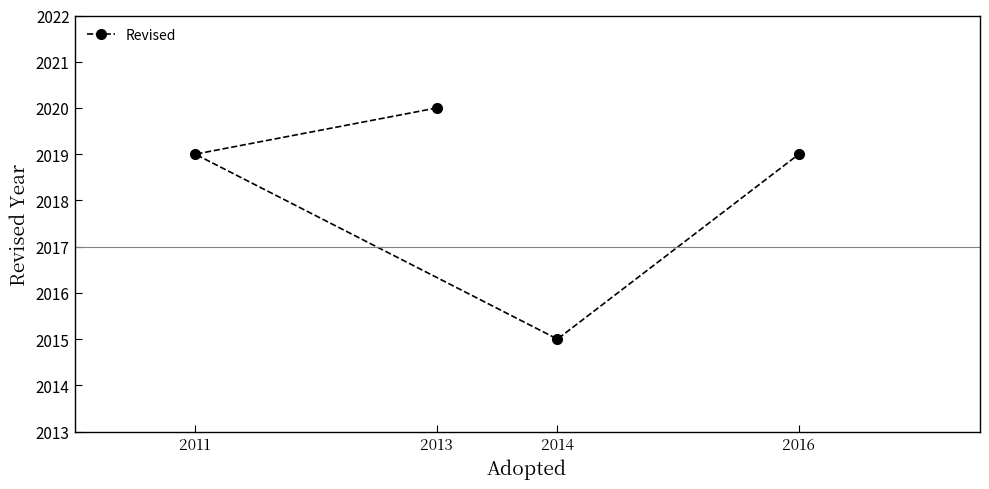

What is the sum of the values at 2014 and 2011?

4034